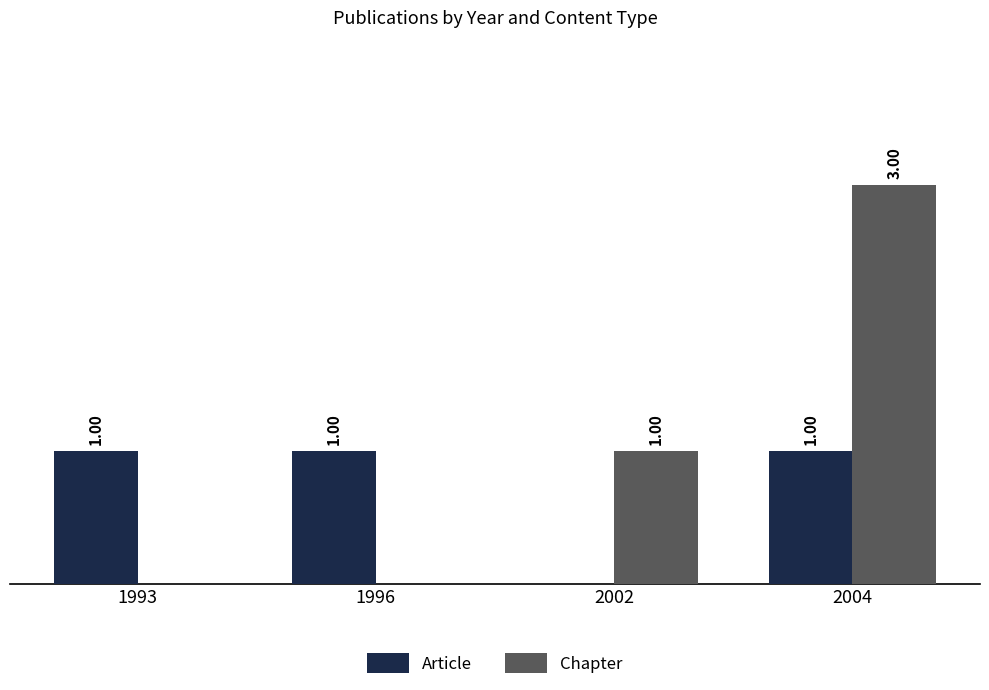

Is the value of Chapter at 2004 greater than the value of Article at 1993?

Yes